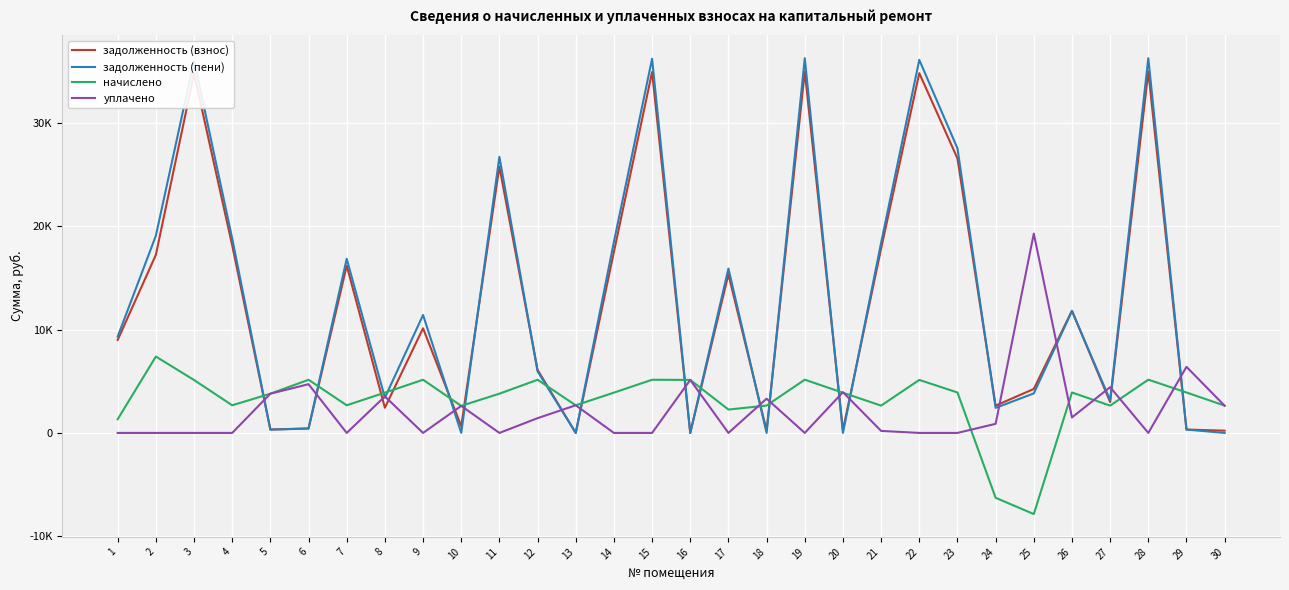

Reading left to right, what are all the values shown in this chart?

задолженность (взнос): 8999.5	17240.3	34780.3	18157.7	333.9	429.0	16188.5	2437.4	10131.7	655.2	25780.8	6105.8	0.0	17527.6	34939.1	0.0	15352.0	221.0	34992.1	273.9	17847.9	34833.3	26574.8	2644.2	4256.9	11830.7	2988.8	34992.1	326.3	218.7
задолженность (пени): 9331.0	19088.9	36061.4	18826.6	316.6	429.0	16857.3	3412.4	11418.7	4.7	26730.5	5964.2	0.0	18502.6	36226.1	0.0	15917.5	0.0	36281.0	0.0	18410.9	36116.4	27553.7	2424.8	3827.3	11798.8	3173.7	36281.0	325.9	0.0
начислено: 1326.0	7394.4	5124.6	2675.4	3798.6	5148.0	2675.4	3900.0	5148.0	2620.8	3798.6	5148.0	2675.4	3900.0	5148.0	5132.4	2262.0	2652.0	5155.8	3892.2	2644.2	5132.4	3915.6	-6280.2	-7856.5	3915.6	2644.2	5155.8	3915.6	2644.2
уплачено: 0.0	0.0	0.0	0.0	3798.6	4719.0	0.0	3531.1	0.0	2616.2	0.0	1428.6	2677.9	0.0	0.0	5133.6	0.0	3317.1	0.0	3943.1	196.1	0.0	0.0	880.4	19300.2	1501.0	4433.3	0.0	6398.8	2632.5